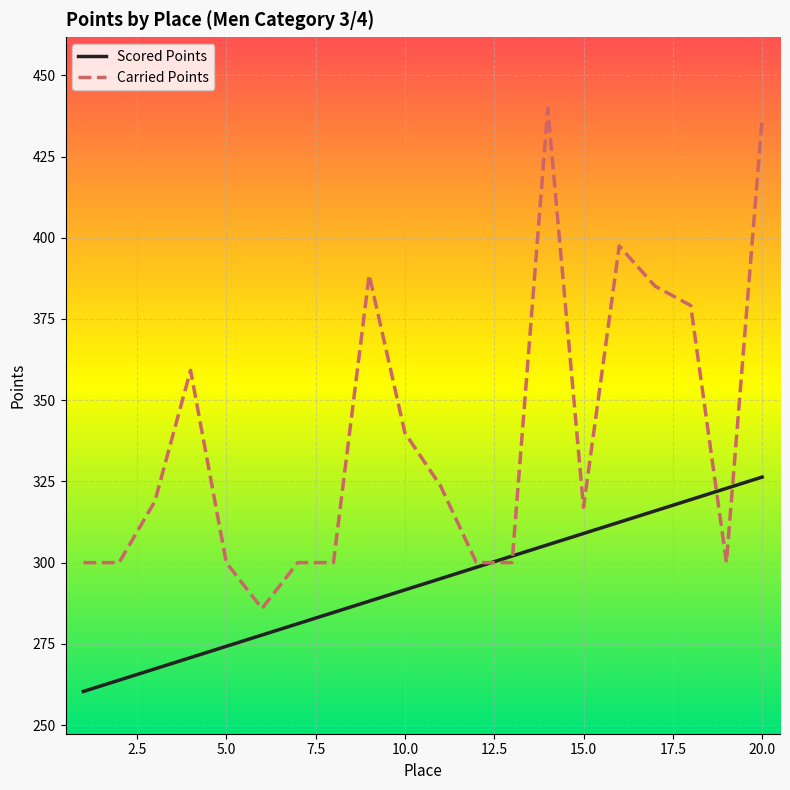

Which series has the largest range (max minus min)?

Carried Points